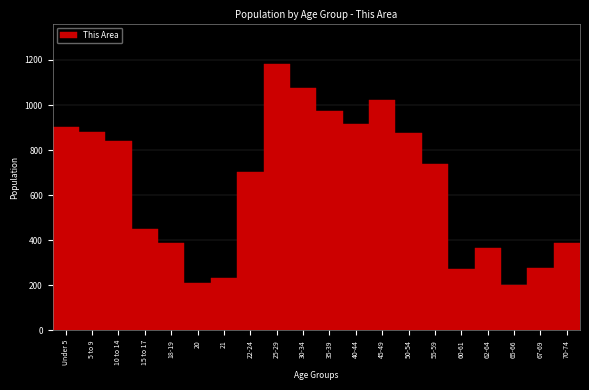

What is the label of the 4th bar from the right?

62-64